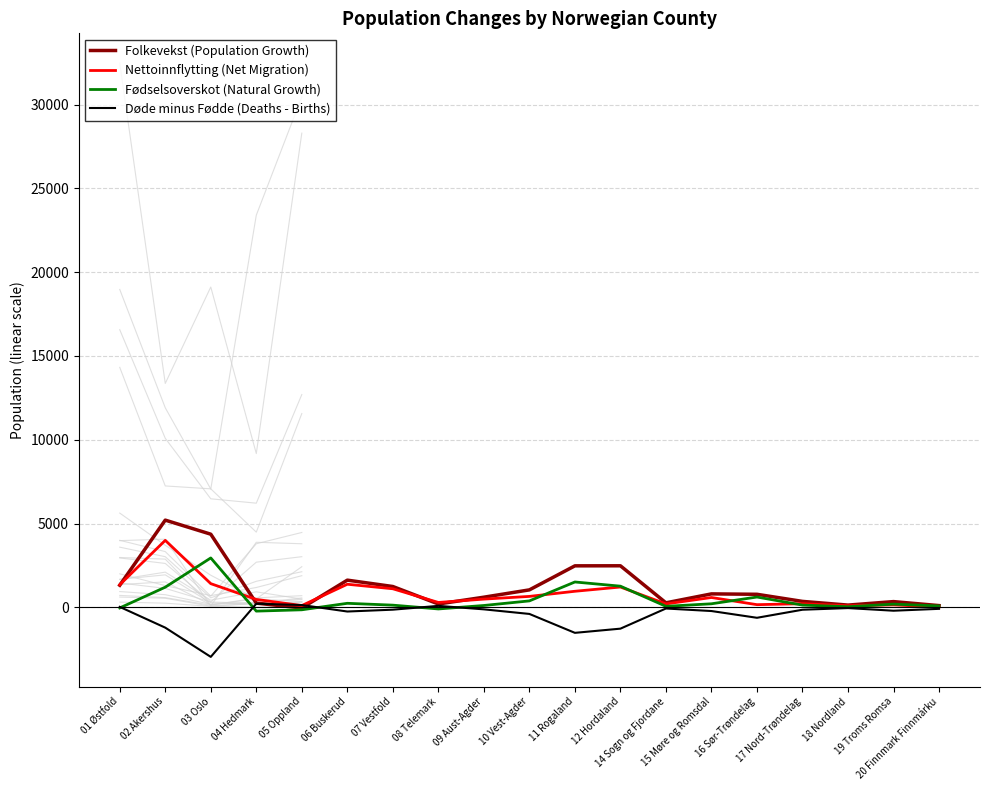

What is the difference between the maximum and minimum values in the Fødselsoverskot (Natural Growth) series?

3172